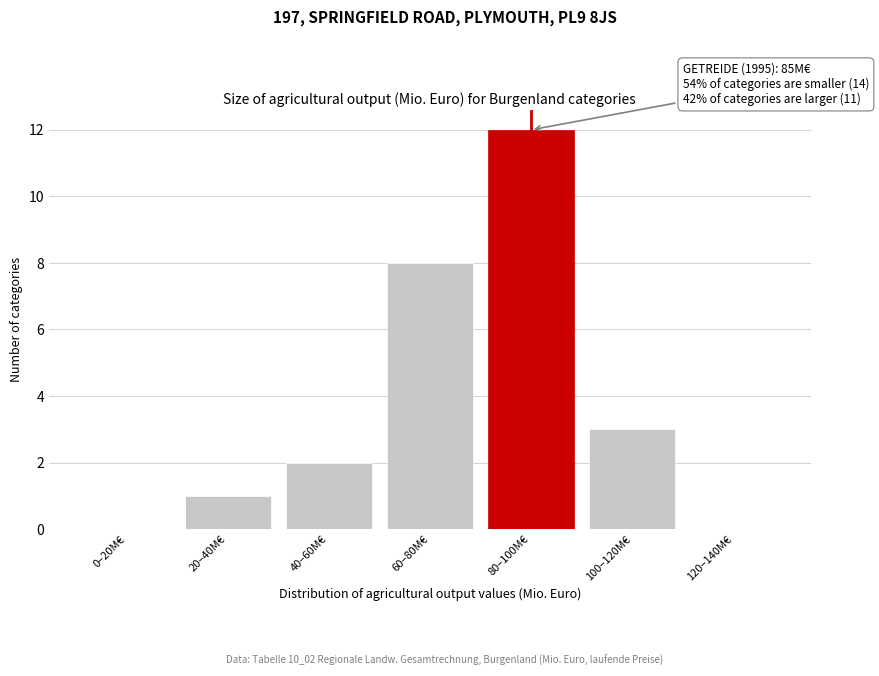

Reading left to right, what are all the values shown in this chart?

0–20M€=0	20–40M€=1	40–60M€=2	60–80M€=8	80–100M€=12	100–120M€=3	120–140M€=0